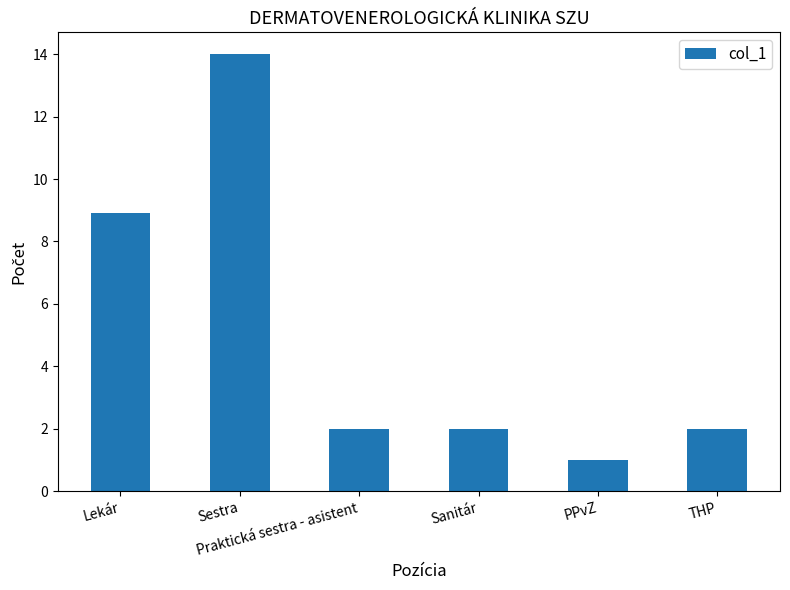

How many distinct data groups are displayed?

1